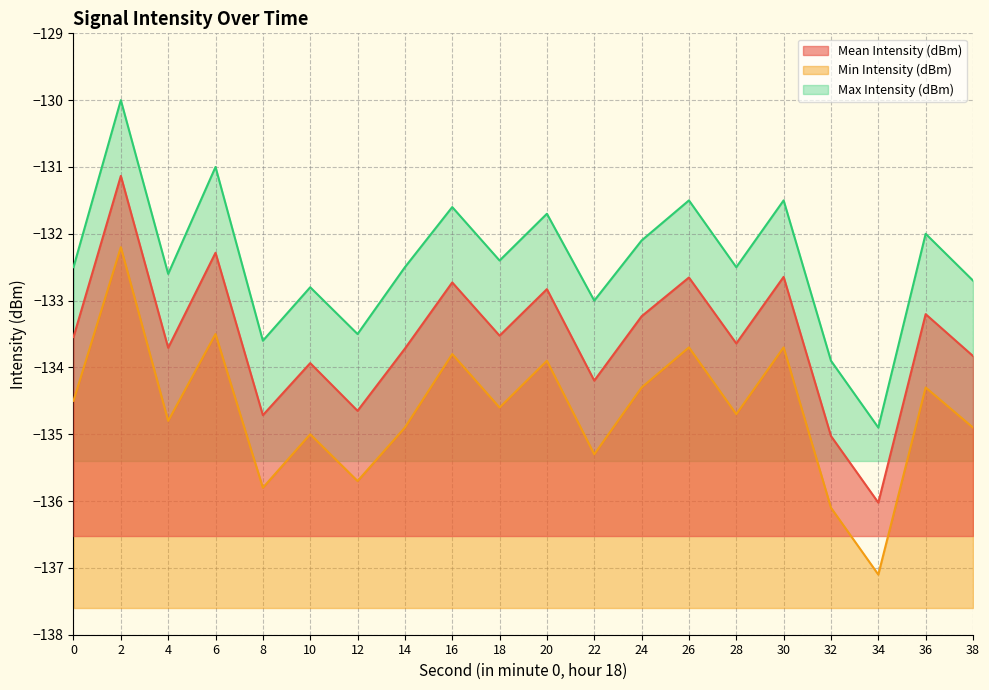

Between 10 and 36, which series saw the biggest shift?

Max Intensity (dBm)